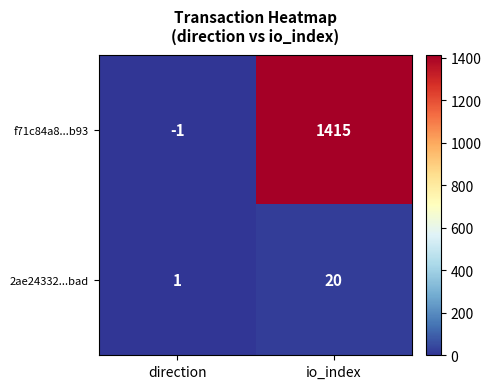

What is the average value of the f71c84a8...b93 series?

707